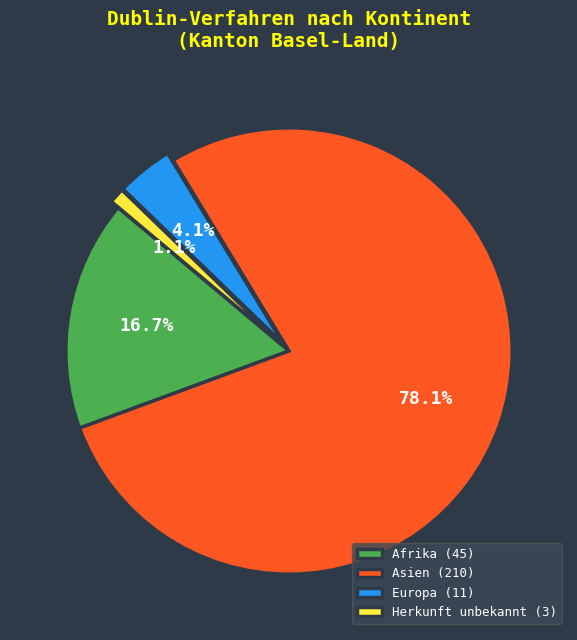

Between Afrika and Herkunft unbekannt, which is larger?

Afrika